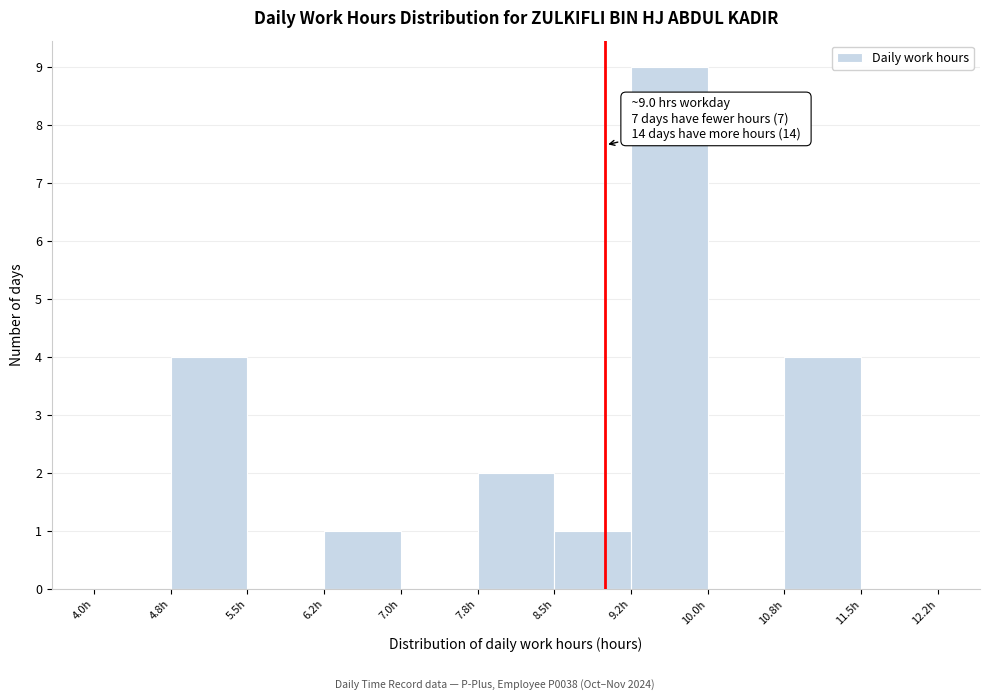

Which range on the x-axis has the tallest bar?

9.25 to 10.00